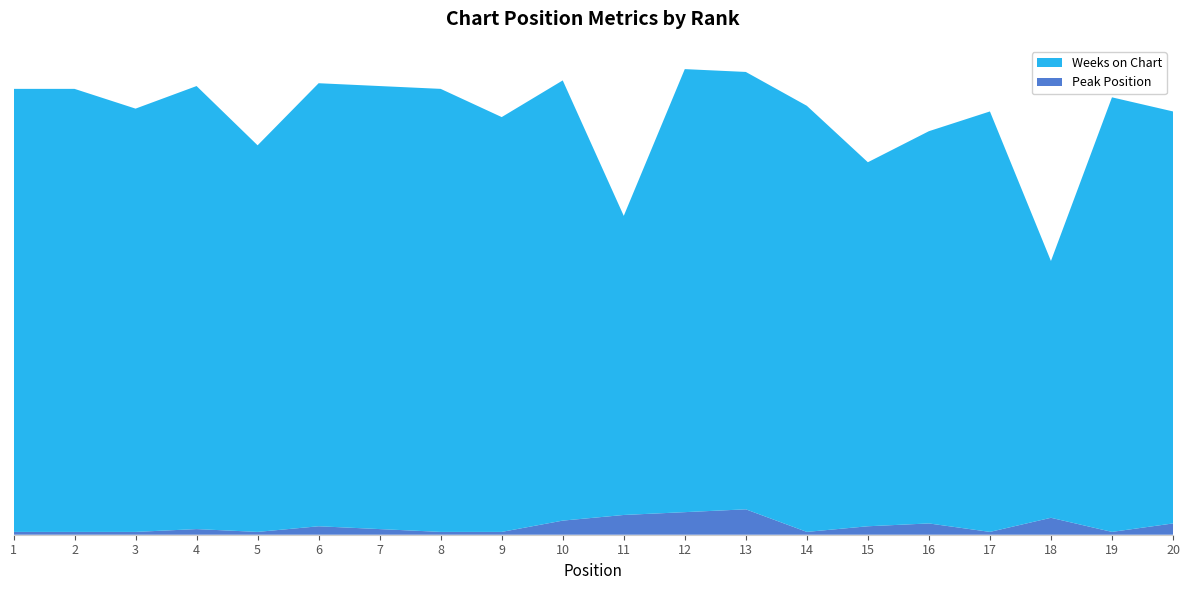

Reading left to right, transcribe all the data shown in this chart.

Peak Position: 1	1	1	2	1	3	2	1	1	5	7	8	9	1	3	4	1	6	1	4
Weeks on Chart: 157	157	150	157	137	157	157	157	147	156	106	157	155	151	129	139	149	91	154	146